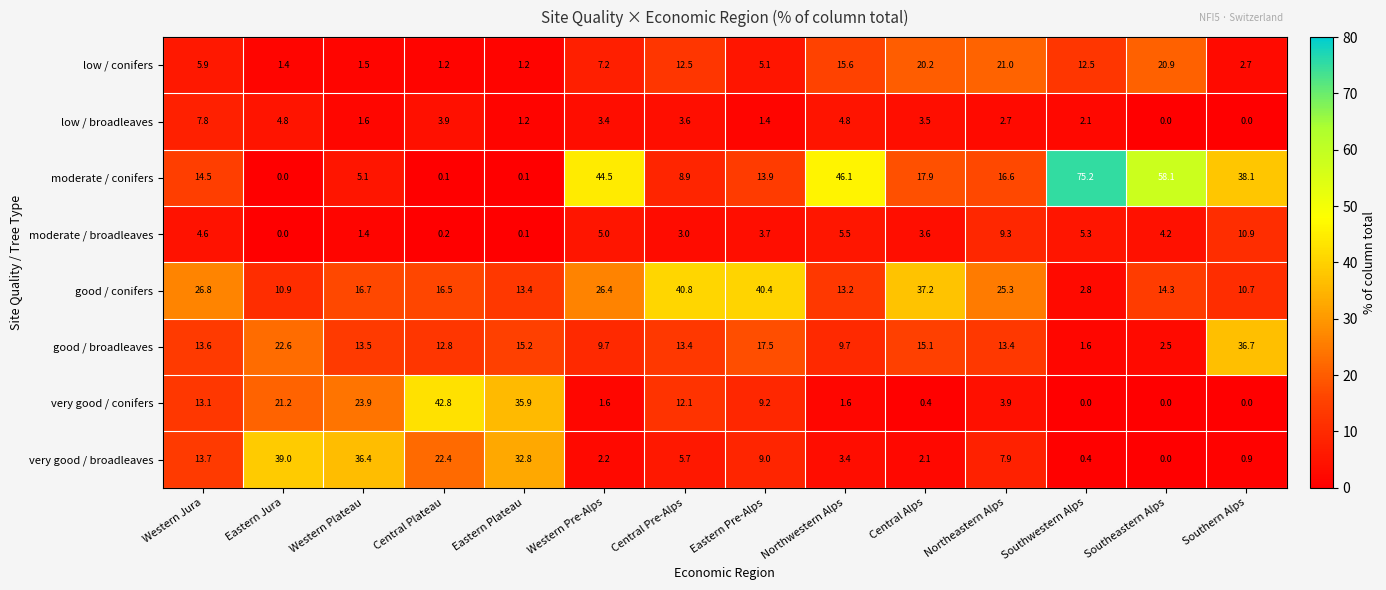

Which series has the largest total across all categories?

moderate / conifers